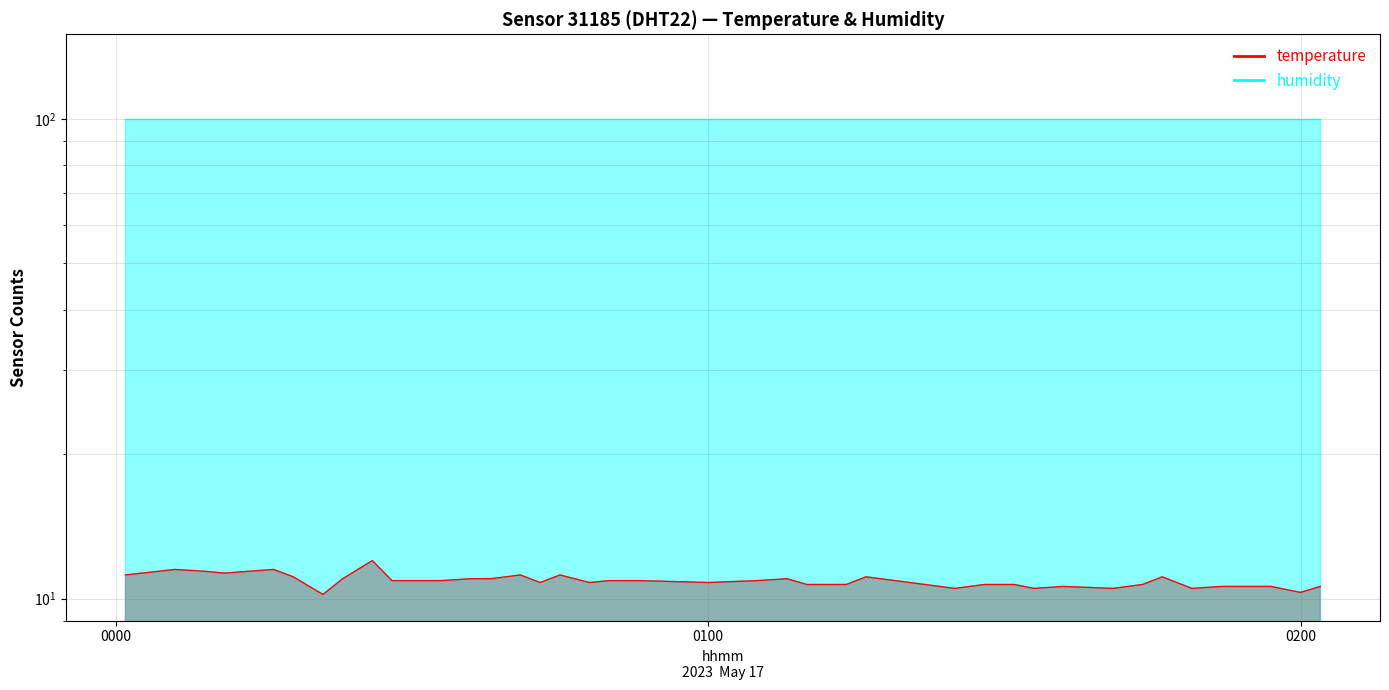

What position from the left is 00:28?

10